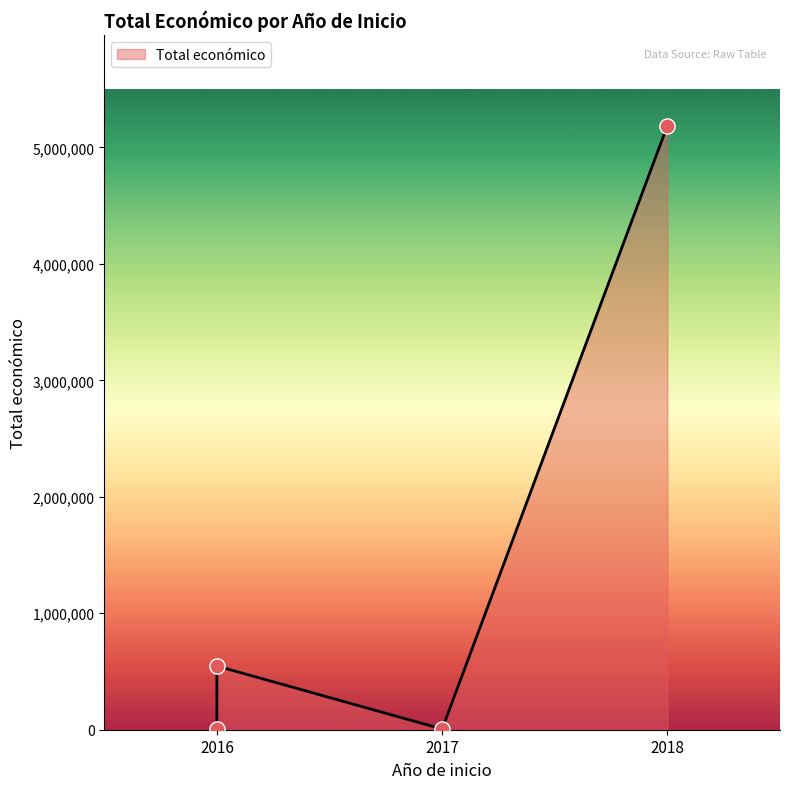

Approximately how many times larger is the value at 2018 compared to 2016?

9.5